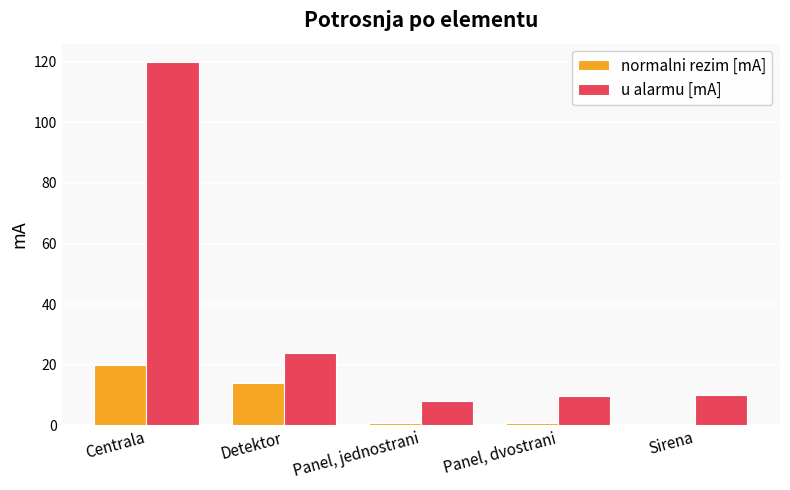

Which series changed the most between Detektor and Panel, jednostrani?

u alarmu [mA]